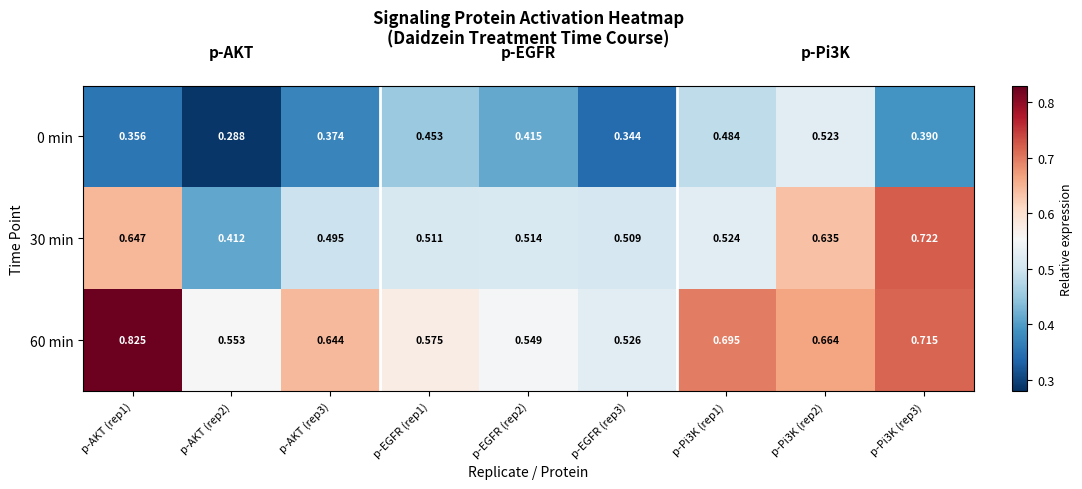

Which series has the largest range (max minus min)?

30 min